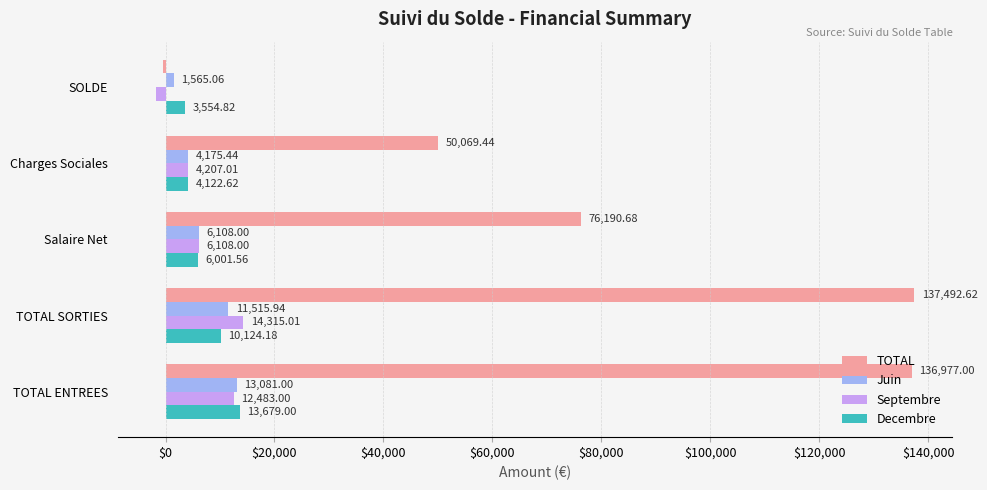

What is the difference between the Septembre values at SOLDE and TOTAL ENTREES?

14315.0